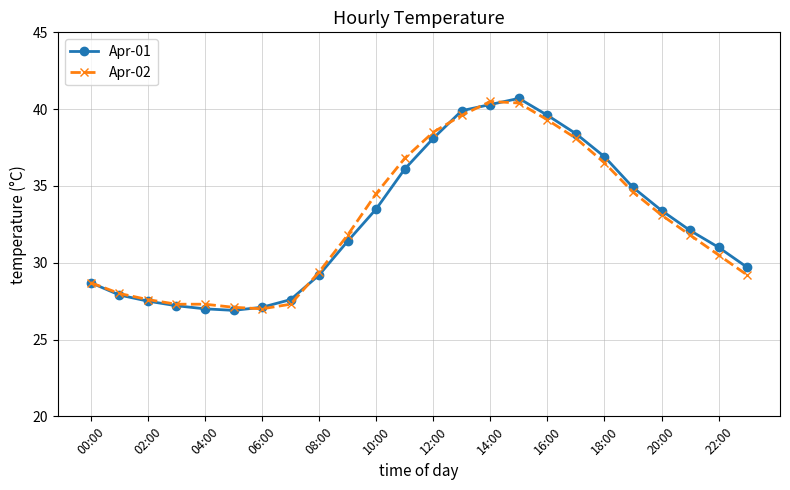

True or false: Apr-01 has more than 0 points higher than both neighbors.

True